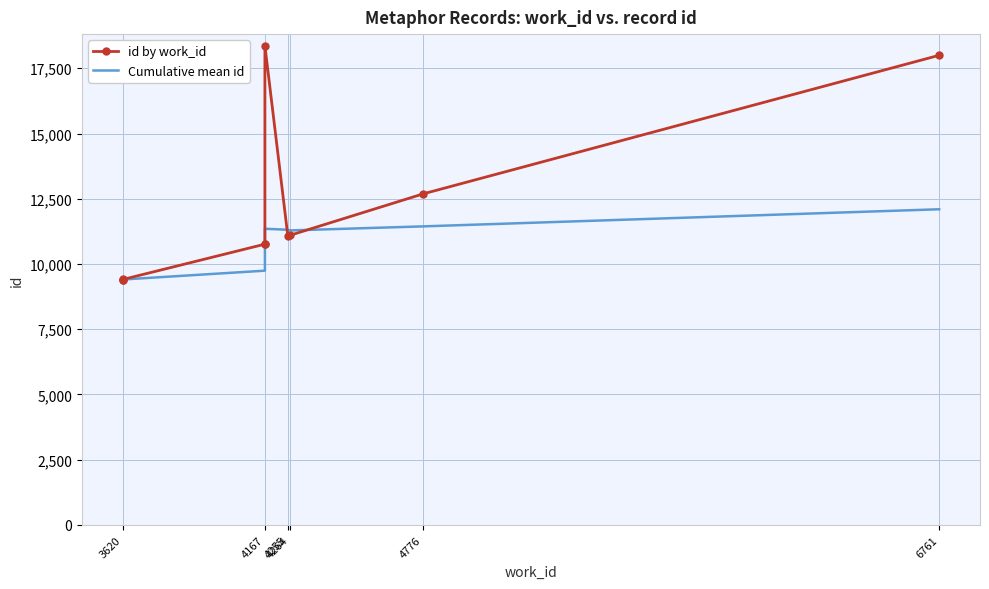

Which series has the widest spread of values?

id by work_id